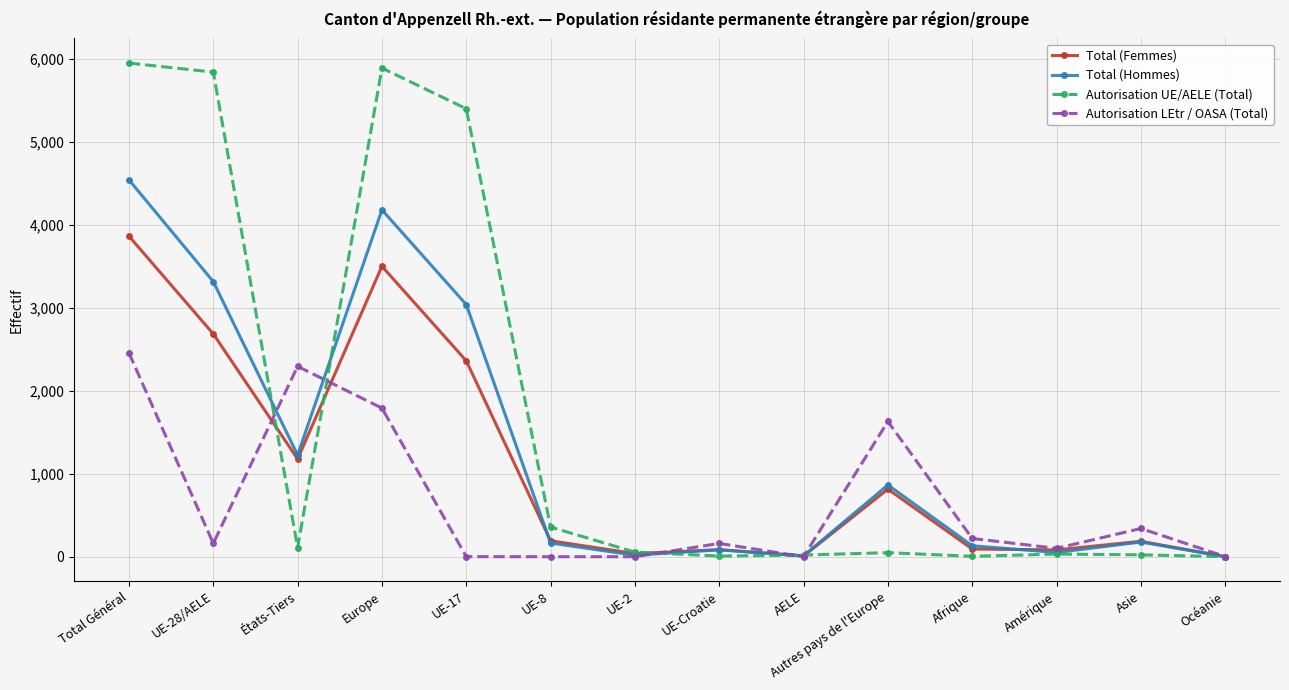

Which series has the largest range (max minus min)?

Autorisation UE/AELE (Total)